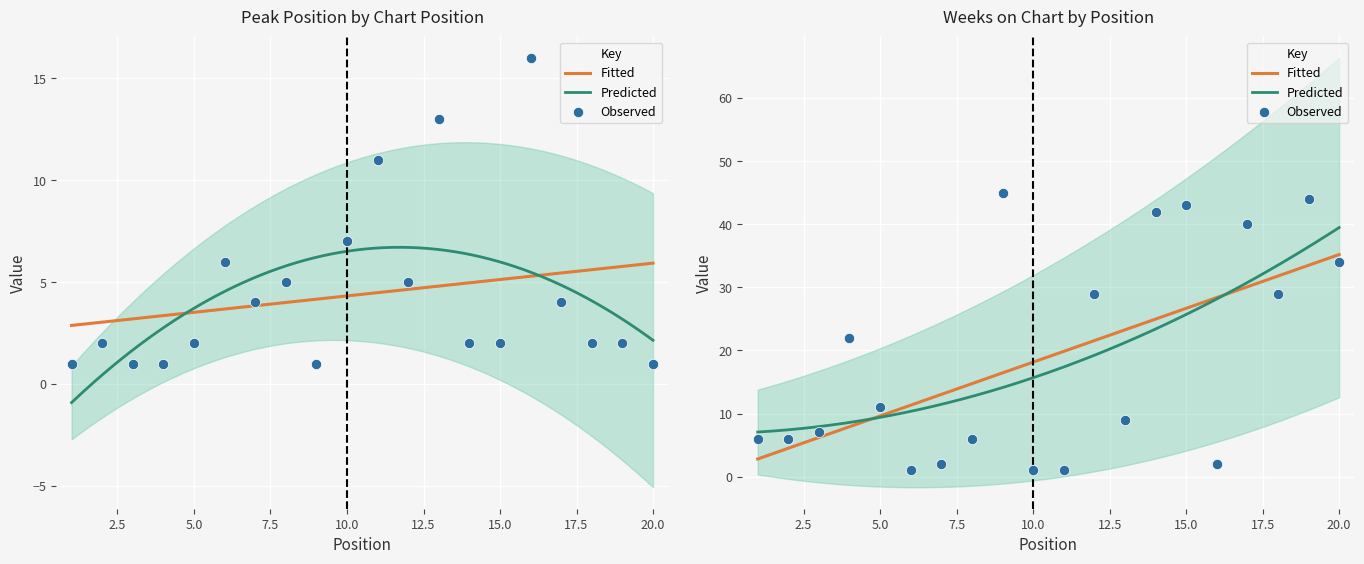

At how many categories does at least one series exceed 3?

20